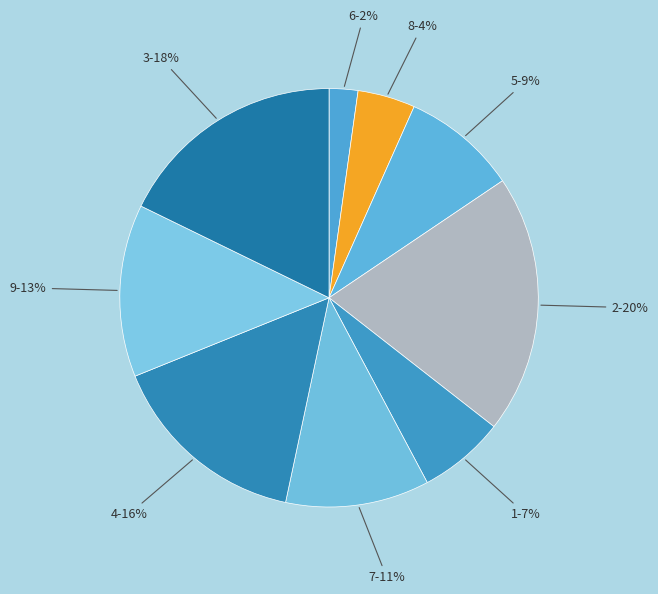

Rank the categories by value from highest to lowest.

2, 3, 4, 9, 7, 5, 1, 8, 6